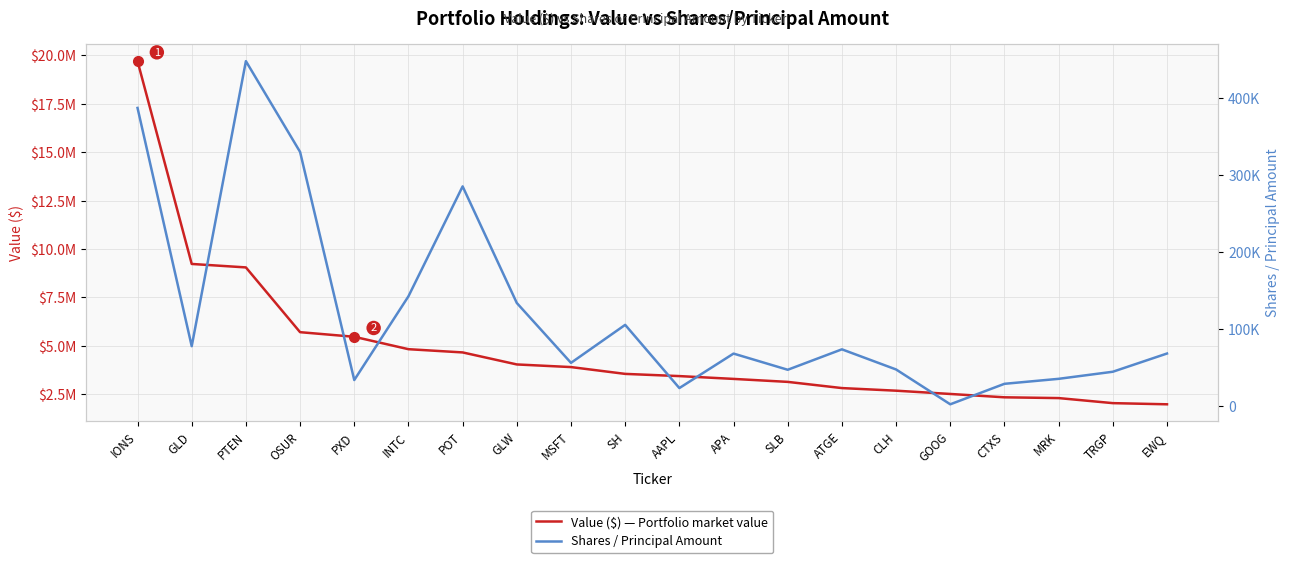

What is the spread (max minus min) of values at TRGP?

1989000